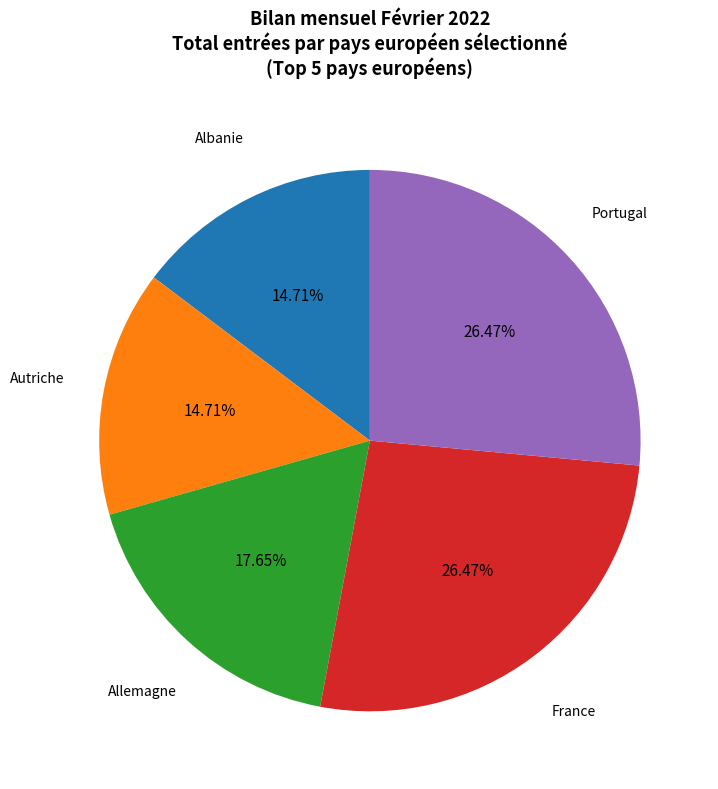

Is there any slice that represents more than half of the pie?

No